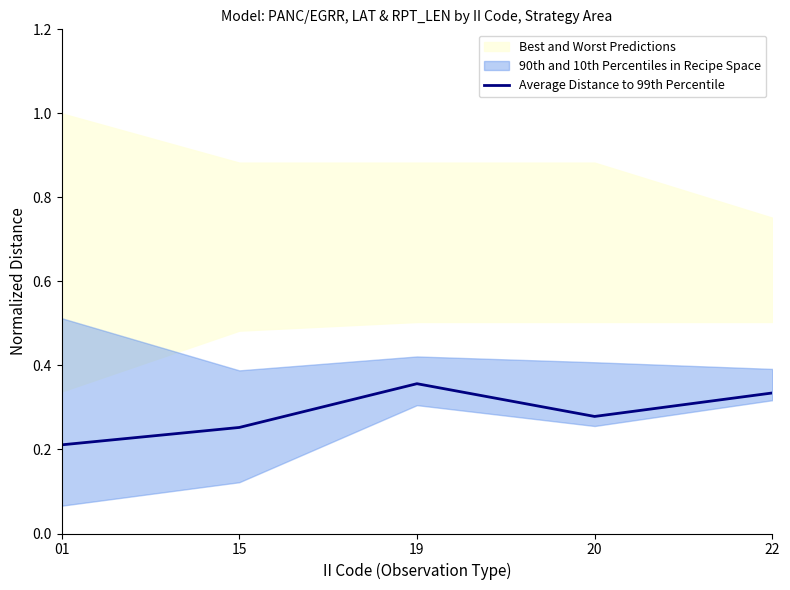

At which label is the value closest to 0?

01